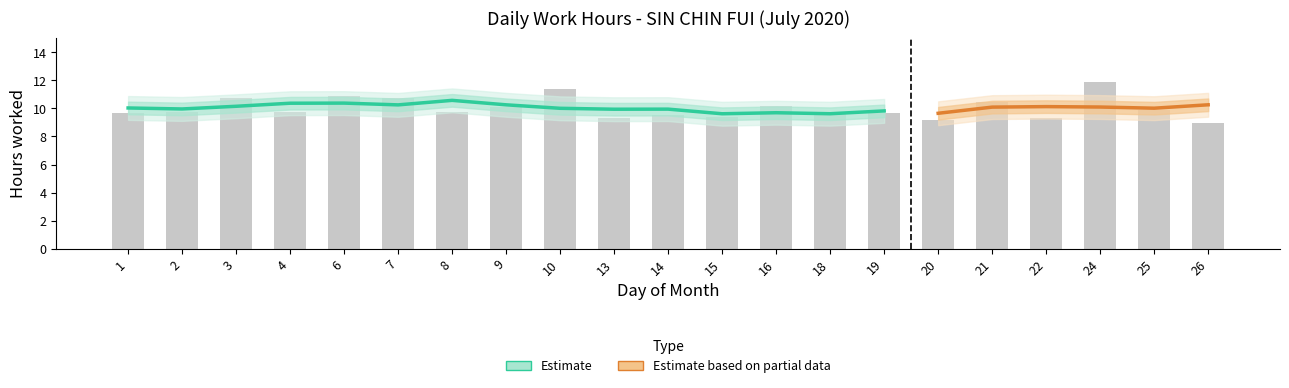

What is the smallest value displayed?

9.0